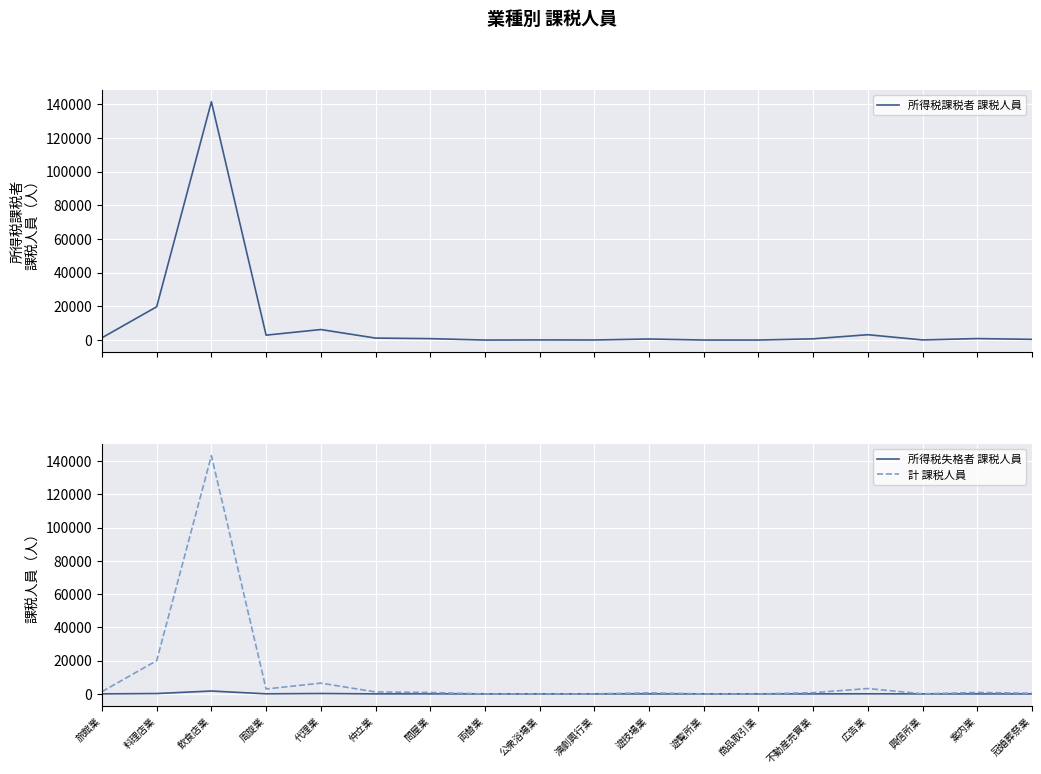

At which category is the sum across all series the highest?

飲食店業